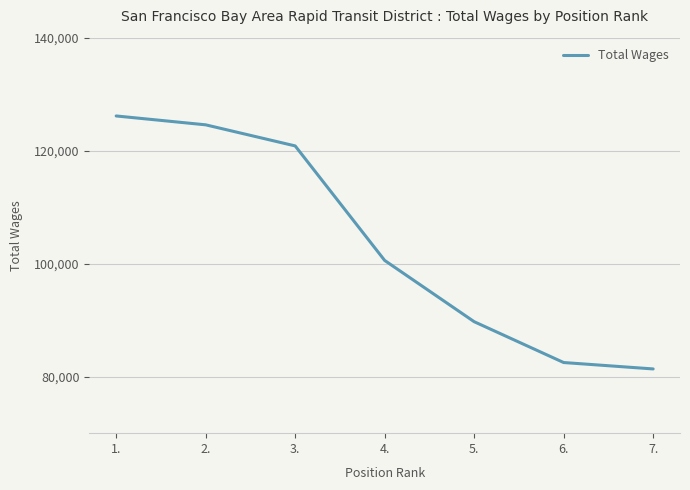

How many values are below 100572?

3